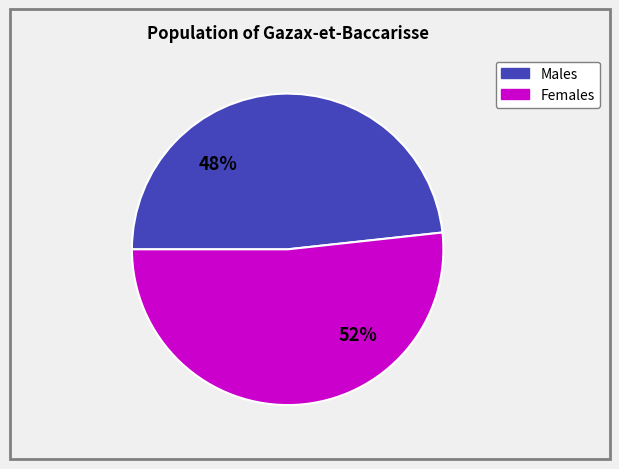

Is there a majority slice in this chart?

Yes